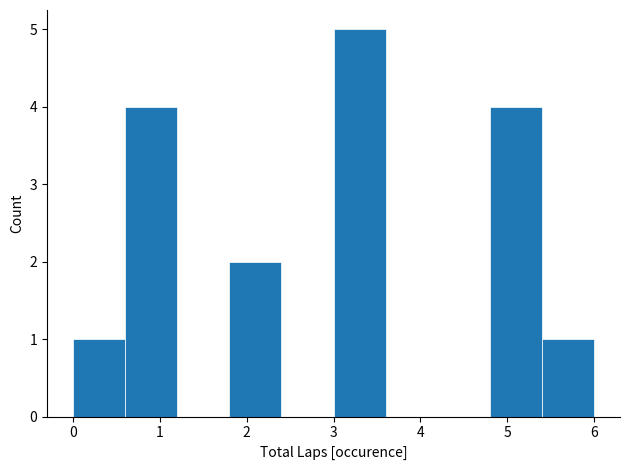

Reading left to right, transcribe this chart: for each bar, give the range it covers on the x-axis and its height. The values are not printed on the chart, so give them approximately, as read against the axis.

0.0 to 0.6: 1
0.6 to 1.2: 4
1.2 to 1.8: 0
1.8 to 2.4: 2
2.4 to 3.0: 0
3.0 to 3.6: 5
3.6 to 4.2: 0
4.2 to 4.8: 0
4.8 to 5.4: 4
5.4 to 6.0: 1